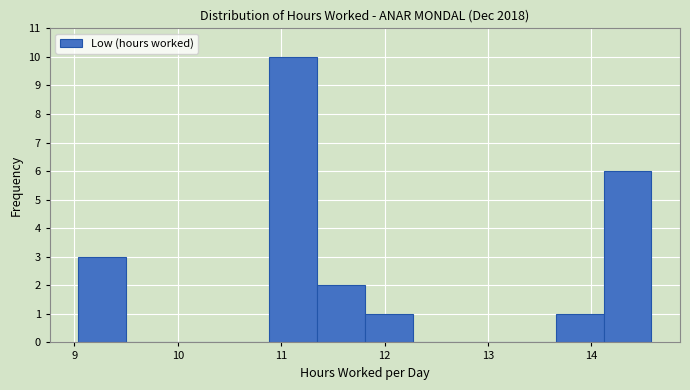

Reading left to right, list every bar in this chart as the range it spans on the x-axis followed by its height. Neither the bar edges nor the heights are printed on the chart, so give them approximately, as read against the axes.

9.0 to 9.5: 3
9.5 to 10.0: 0
10.0 to 10.4: 0
10.4 to 10.9: 0
10.9 to 11.3: 10
11.3 to 11.8: 2
11.8 to 12.3: 1
12.3 to 12.7: 0
12.7 to 13.2: 0
13.2 to 13.7: 0
13.7 to 14.1: 1
14.1 to 14.6: 6